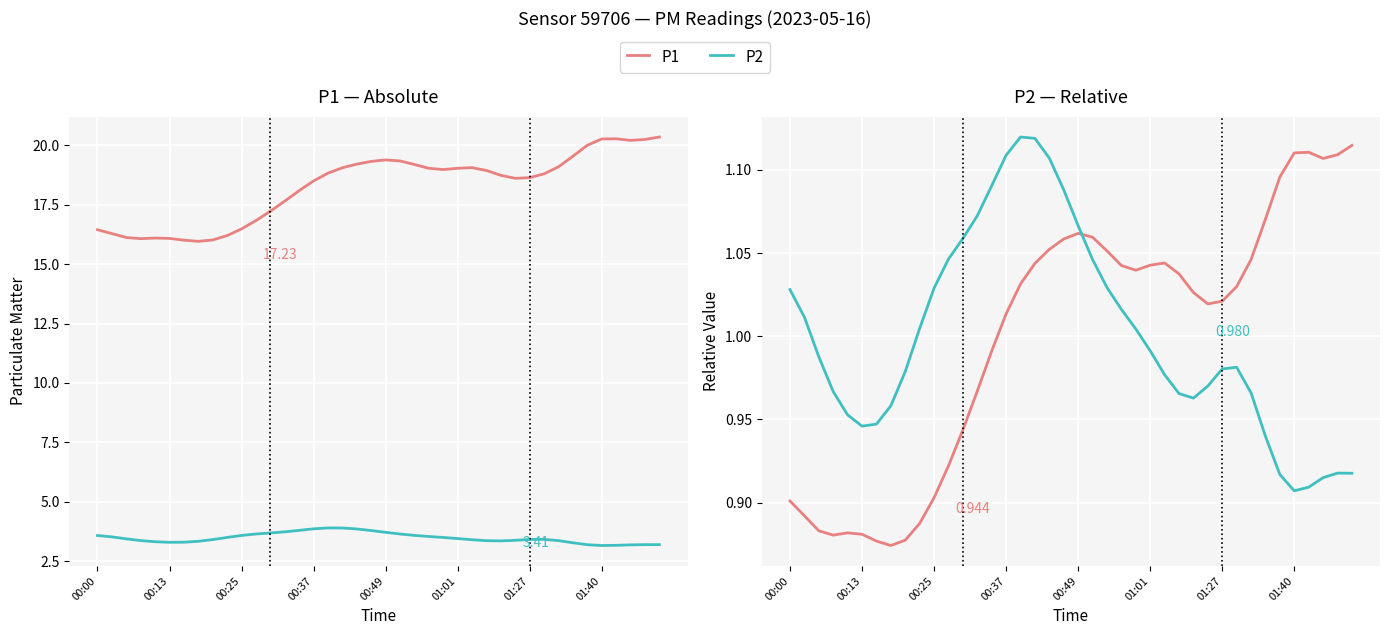

Does the chart display data point markers on the line(s)?

No